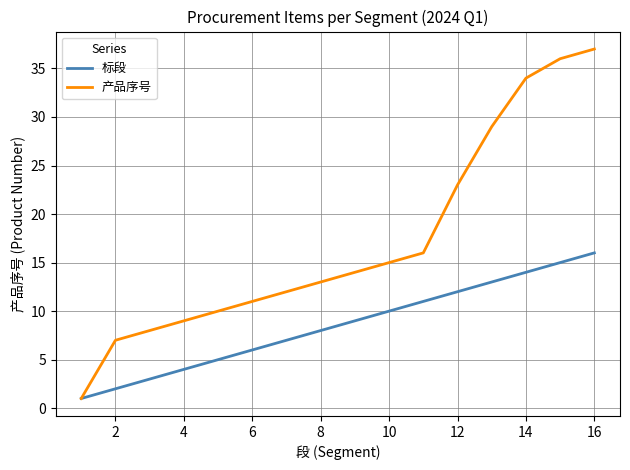

List the series in order of their peak value, lowest first.

标段, 产品序号